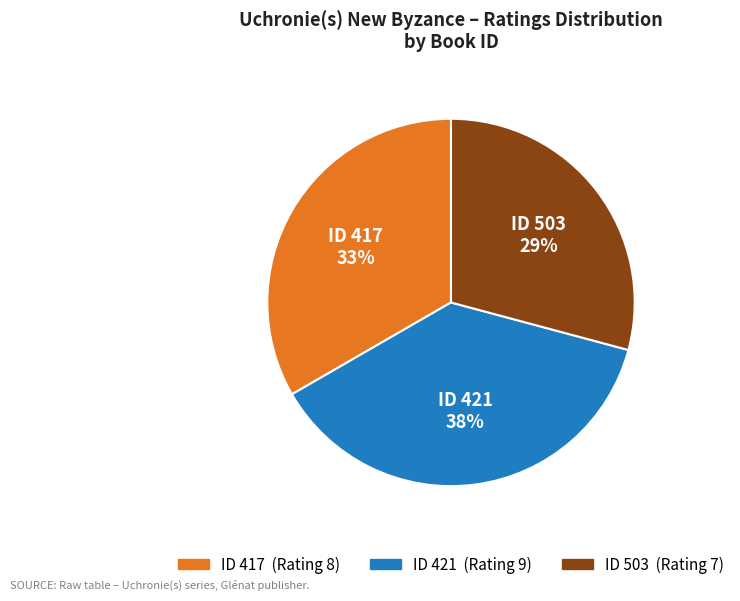

Do ID 503 (Rating 7) and ID 421 (Rating 9) together represent more than half of the pie?

Yes